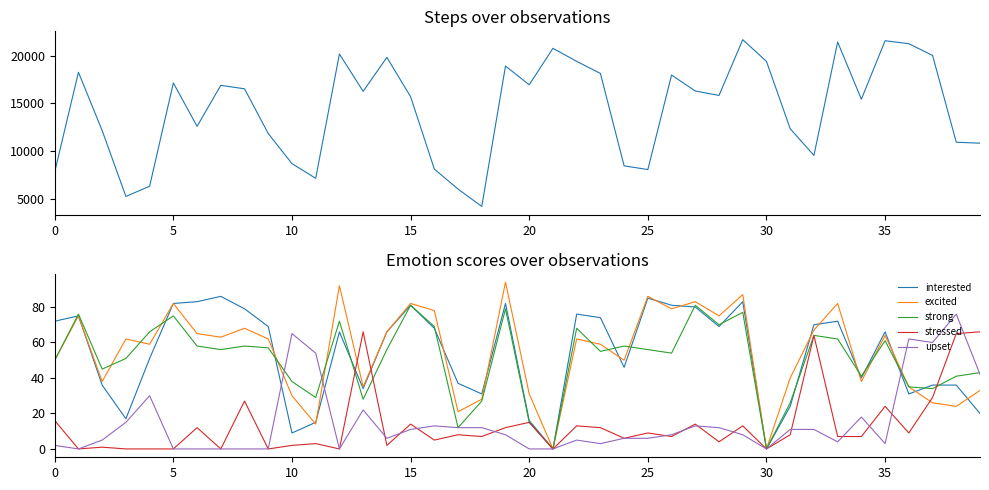

Count the number of categories in the chart.

40